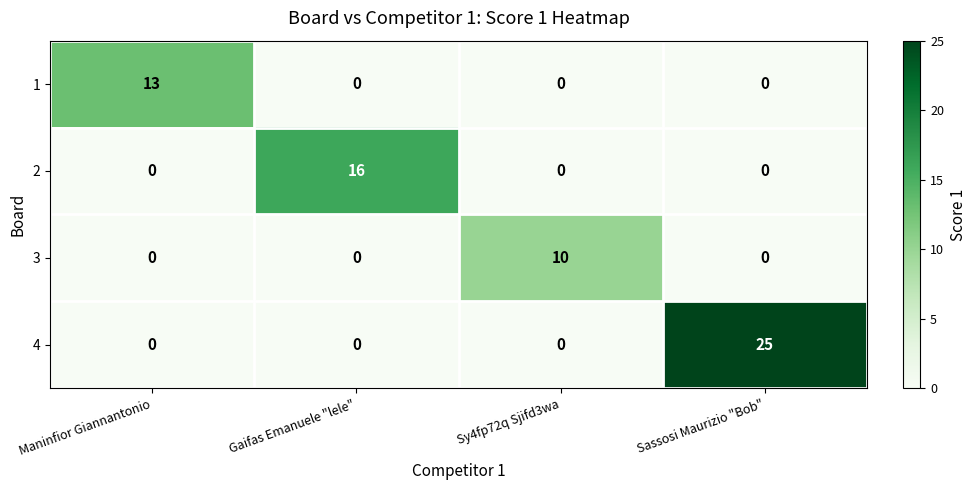

Which series has the largest total across all categories?

4